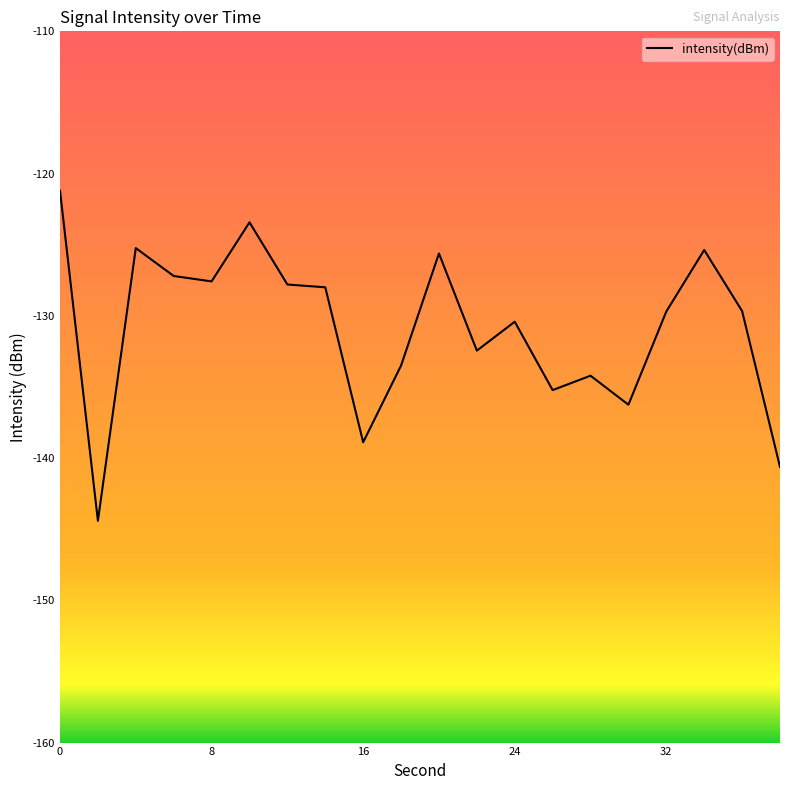

How many series are shown in this chart?

1